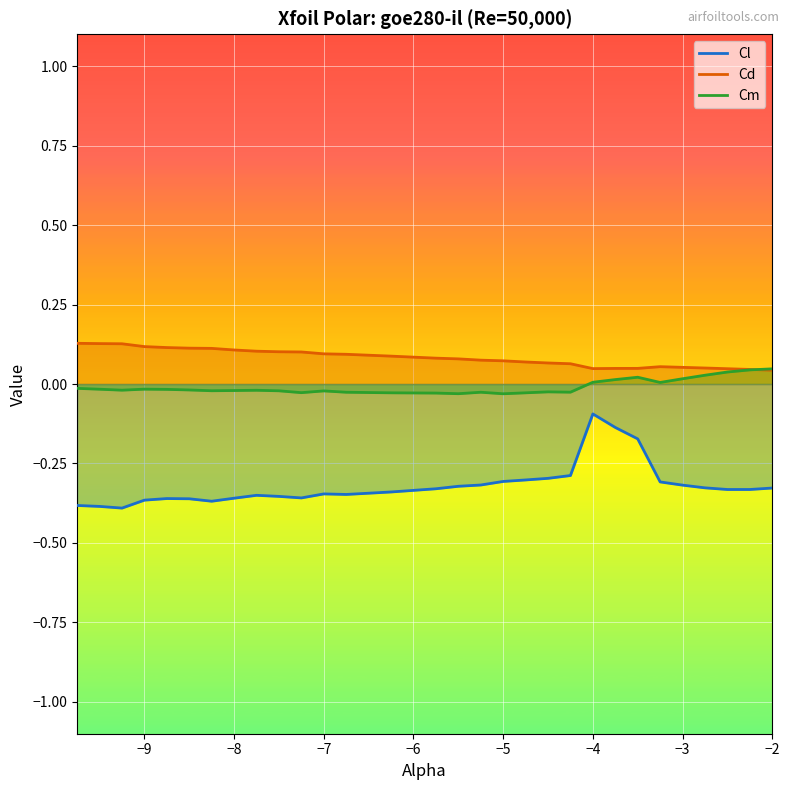

How many interior local peaks does the Cm series have?

6